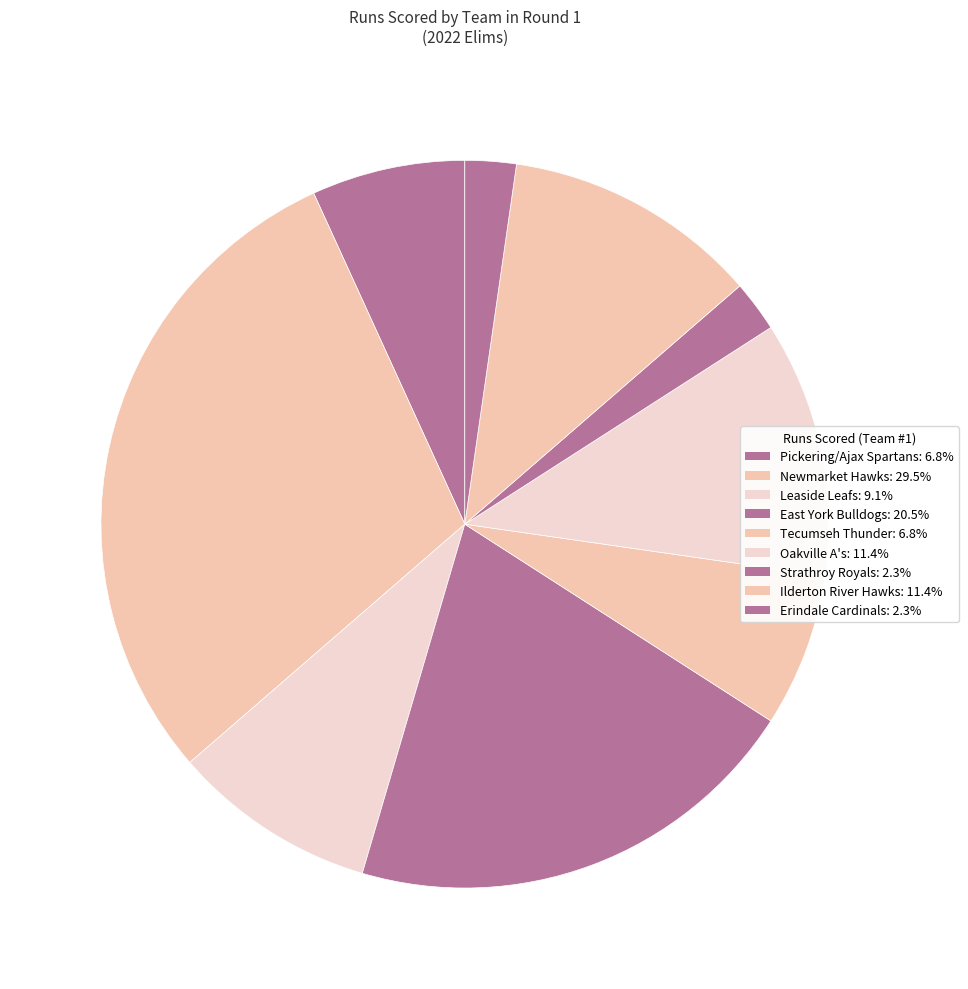

How many slices are in this pie chart?

9